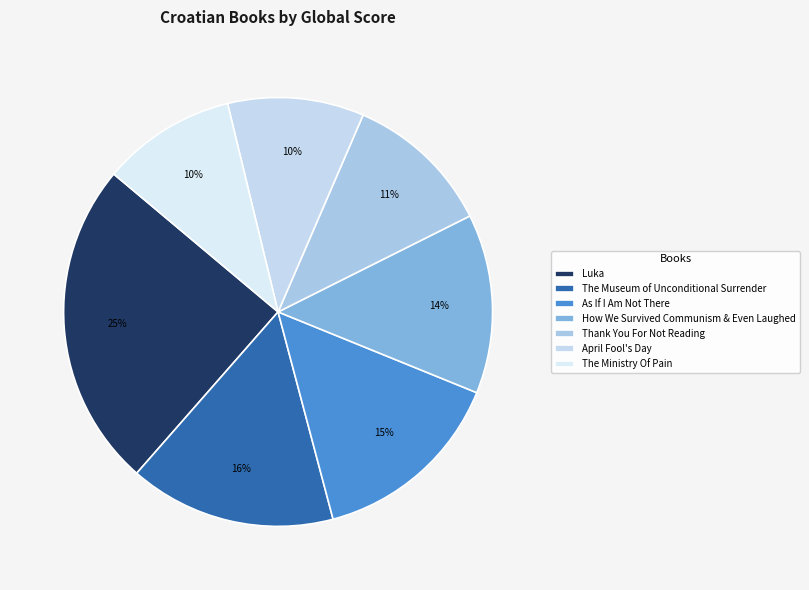

What is the largest slice in the pie chart?

Luka